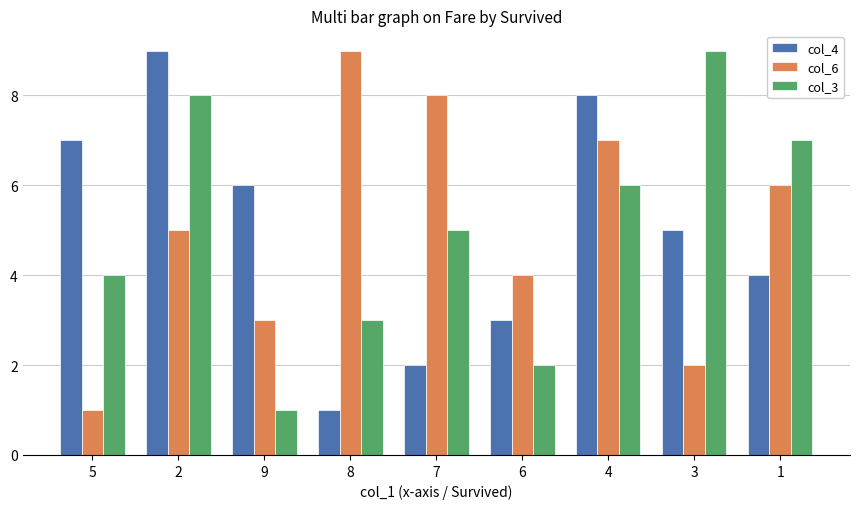

The col_4 series shows 4 at 1. True or false?

True